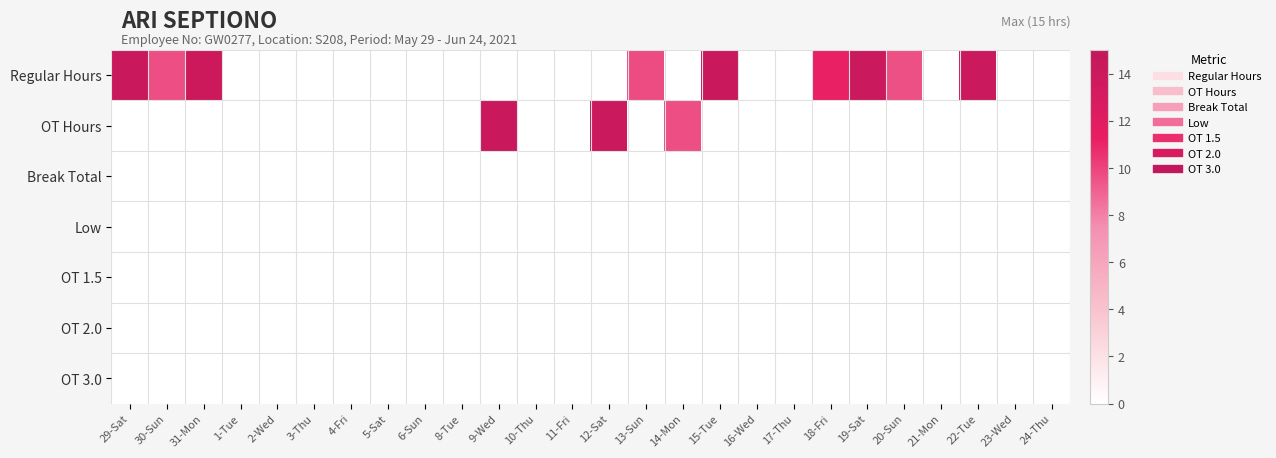

What is the spread (max minus min) of values at 31-Mon?

14.1